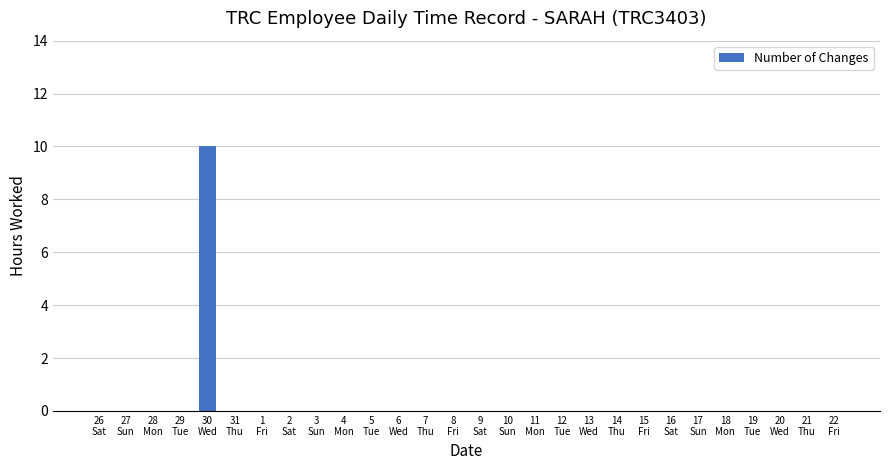

What is the sum of all values?

10